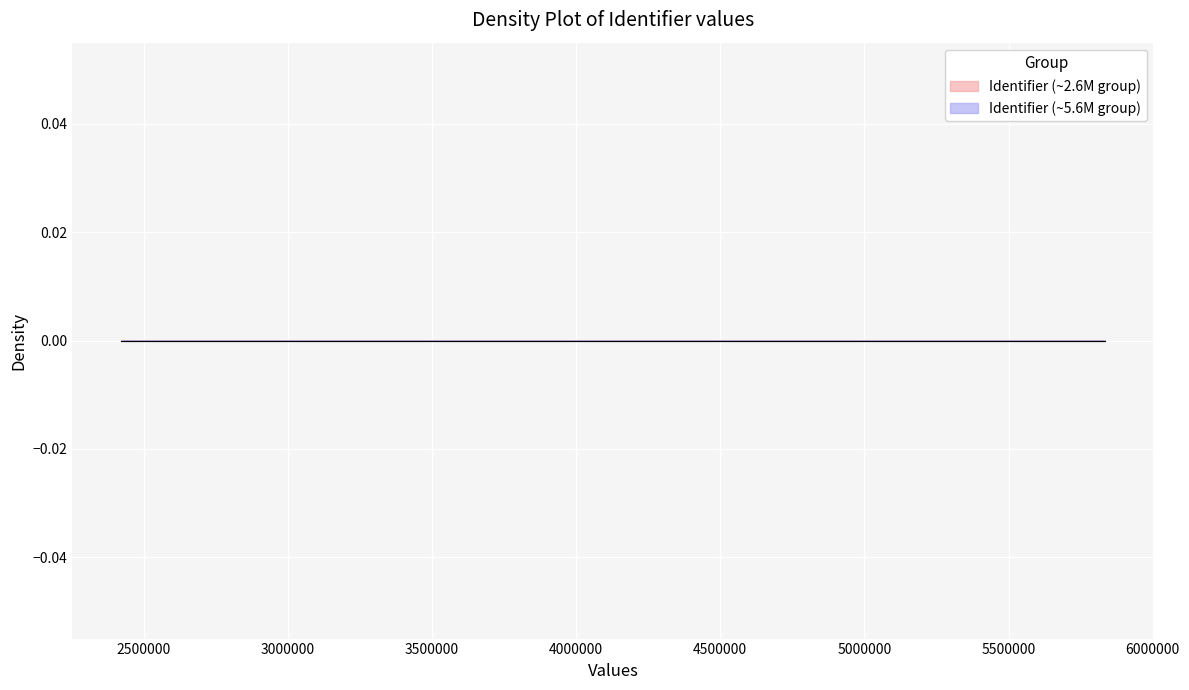

True or false: the data has more than 2 interior local peaks.

False